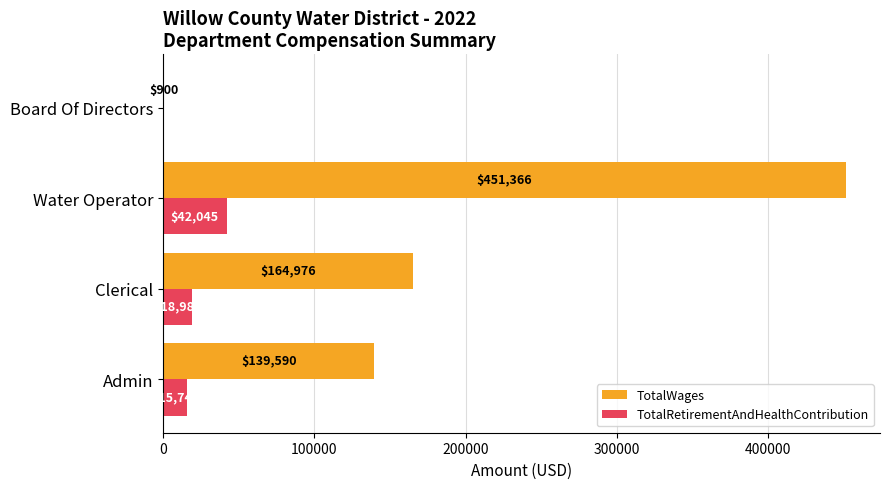

What are all the series names shown in the legend?

TotalWages, TotalRetirementAndHealthContribution